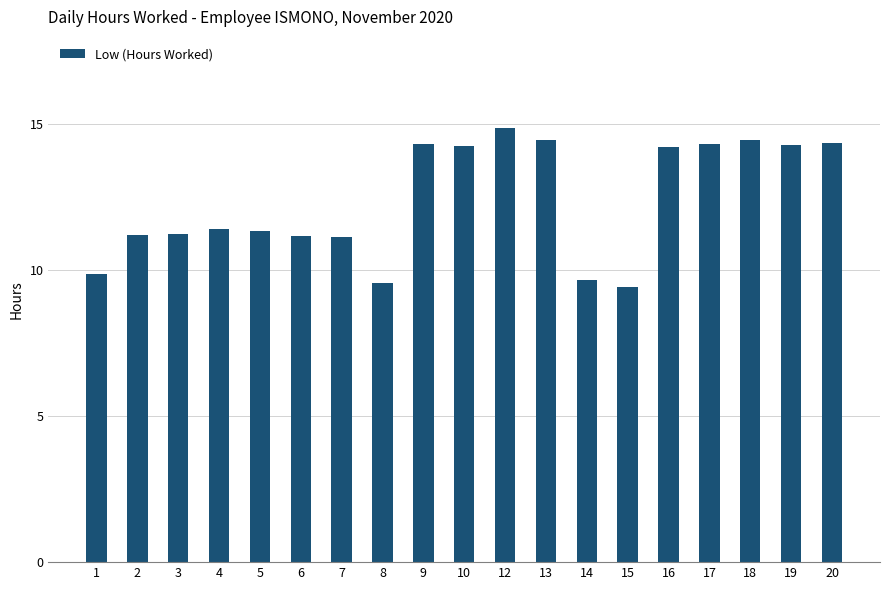

At which category does the chart reach its peak across all series?

12